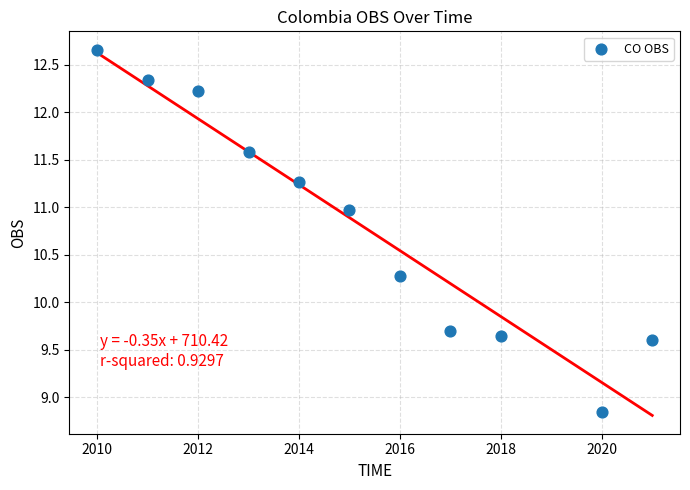

What is the range of Y values (max minus min)?

3.8